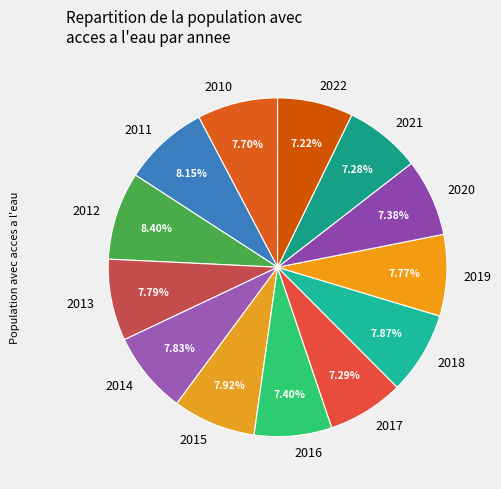

To the nearest percent, what percentage of the pie is 2014?

8%